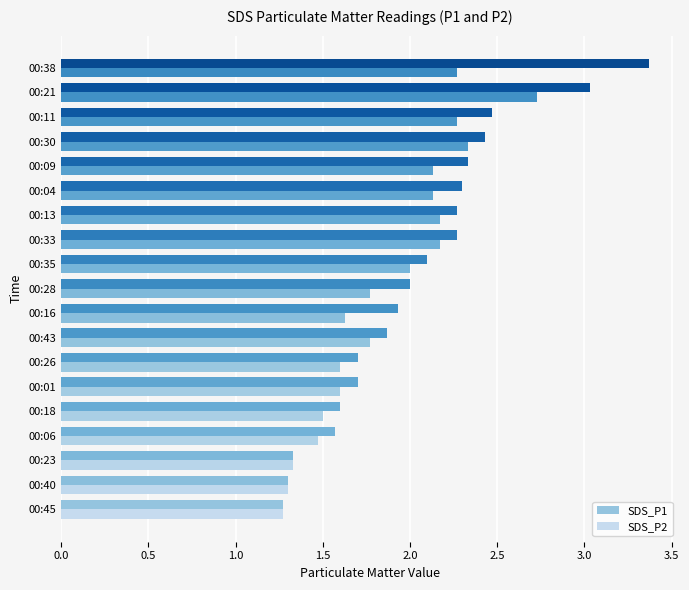

Rank the series by their maximum value, from lowest to highest.

SDS_P2, SDS_P1